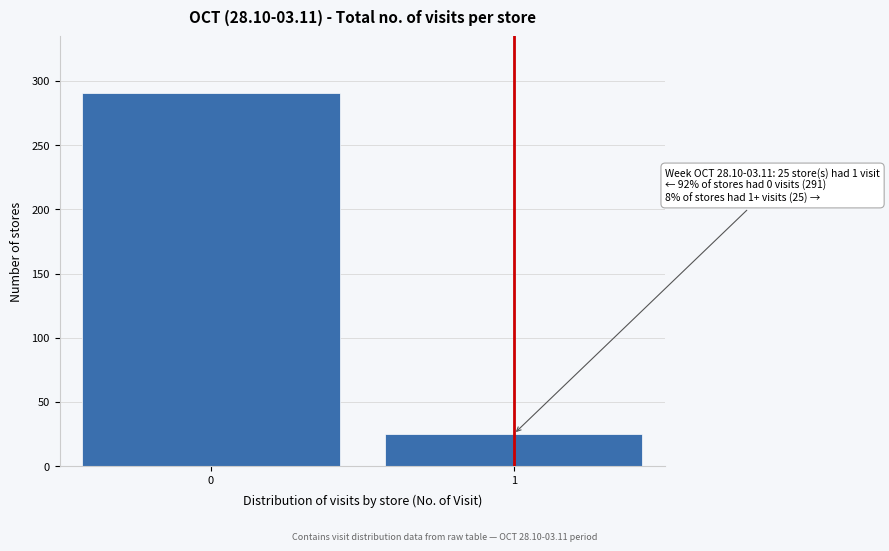

Reading right to left, transcribe all the data shown in this chart.

1=25	0=291